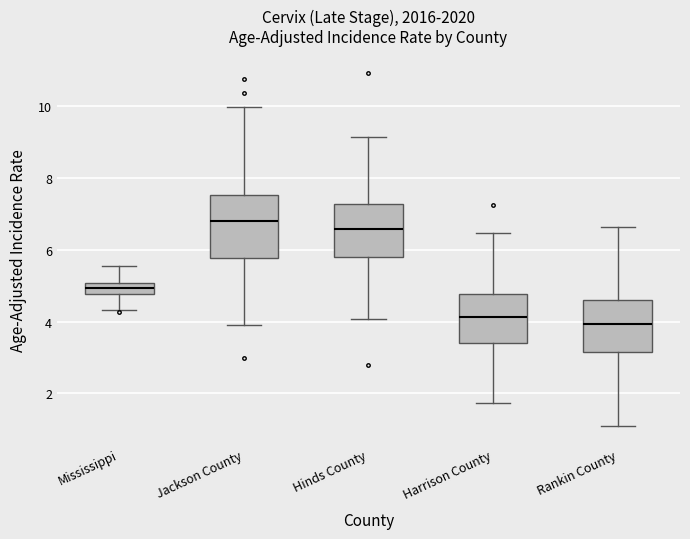

Comparing the boxes themselves (not the whiskers), which one is the tallest?

Jackson County